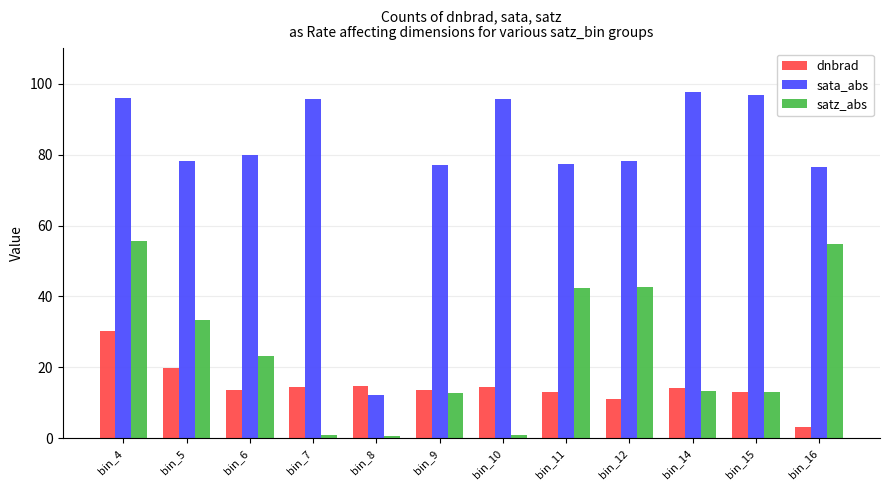

How many values in the satz_abs series are below 23?

6